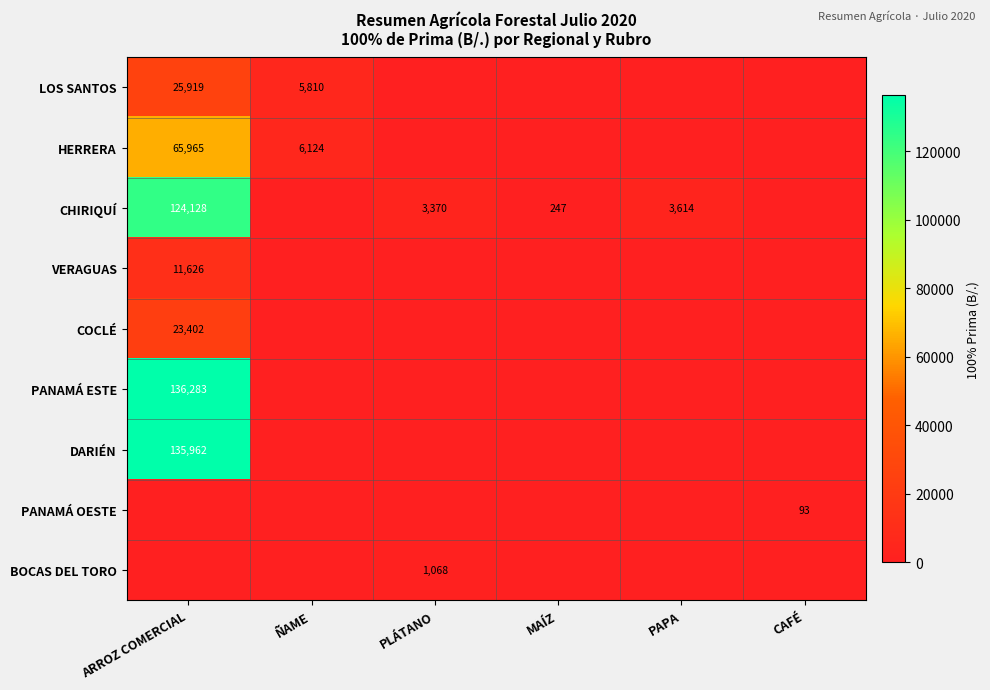

What is the sum of the HERRERA values at ARROZ COMERCIAL and ÑAME?

72089